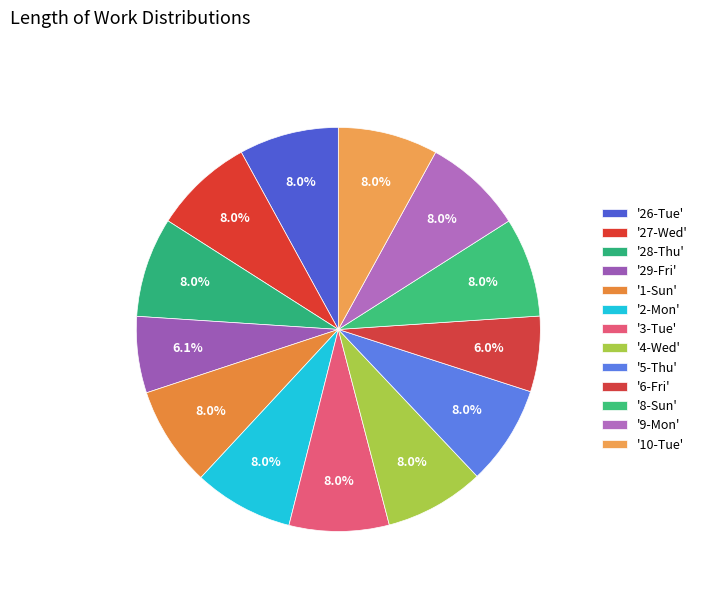

How many slices are in this pie chart?

13